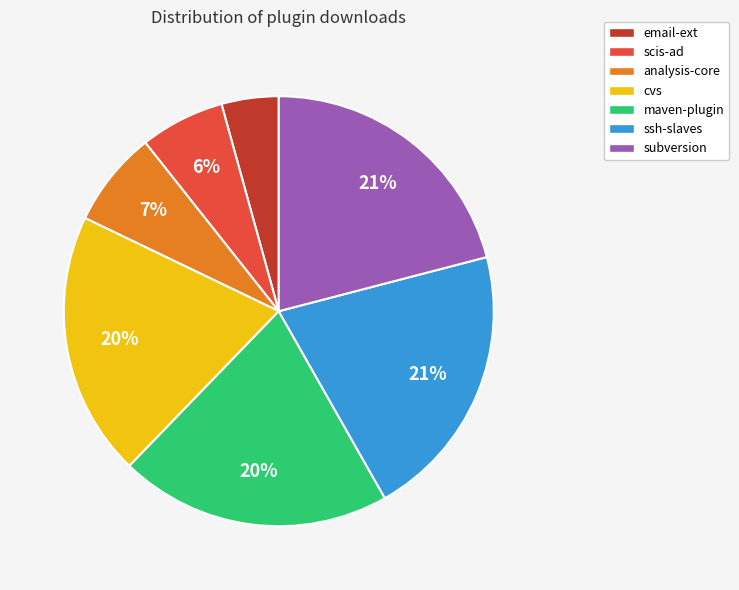

Is the sum of email-ext and subversion greater than half?

No